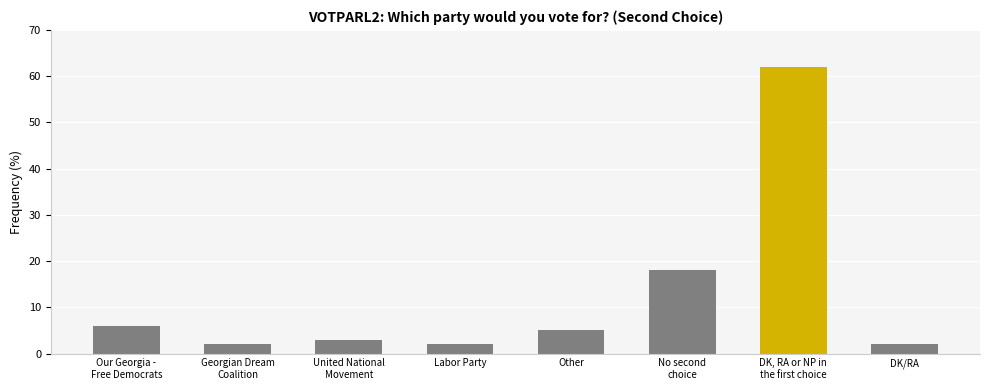

Reading left to right, what are all the values shown in this chart?

Our Georgia -
Free Democrats=6	Georgian Dream
Coalition=2	United National
Movement=3	Labor Party=2	Other=5	No second
choice=18	DK, RA or NP in
the first choice=62	DK/RA=2